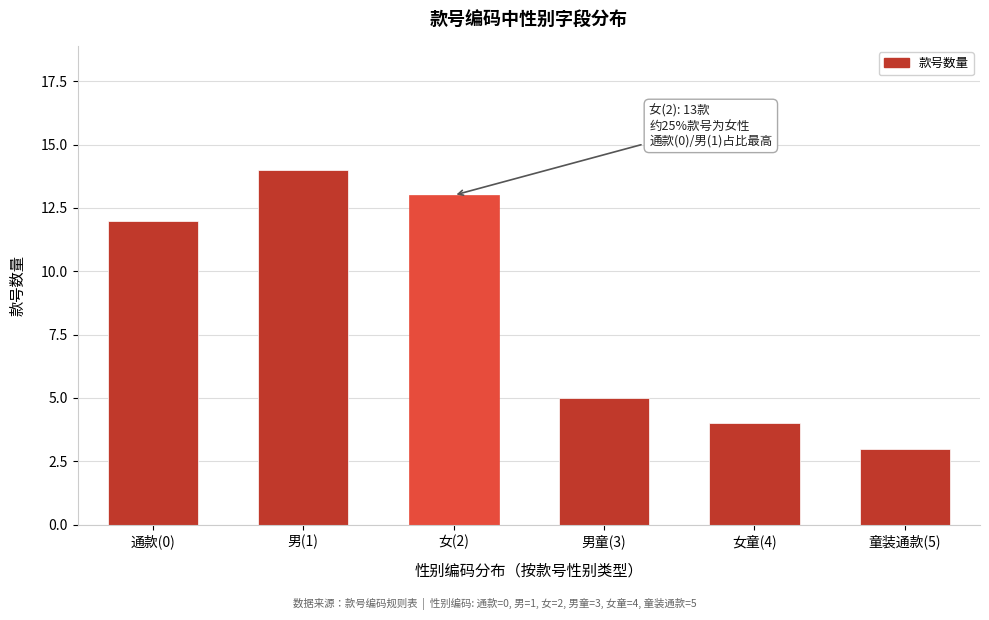

Reading right to left, list all the values displayed in this chart.

童装通款(5)=3	女童(4)=4	男童(3)=5	女(2)=13	男(1)=14	通款(0)=12